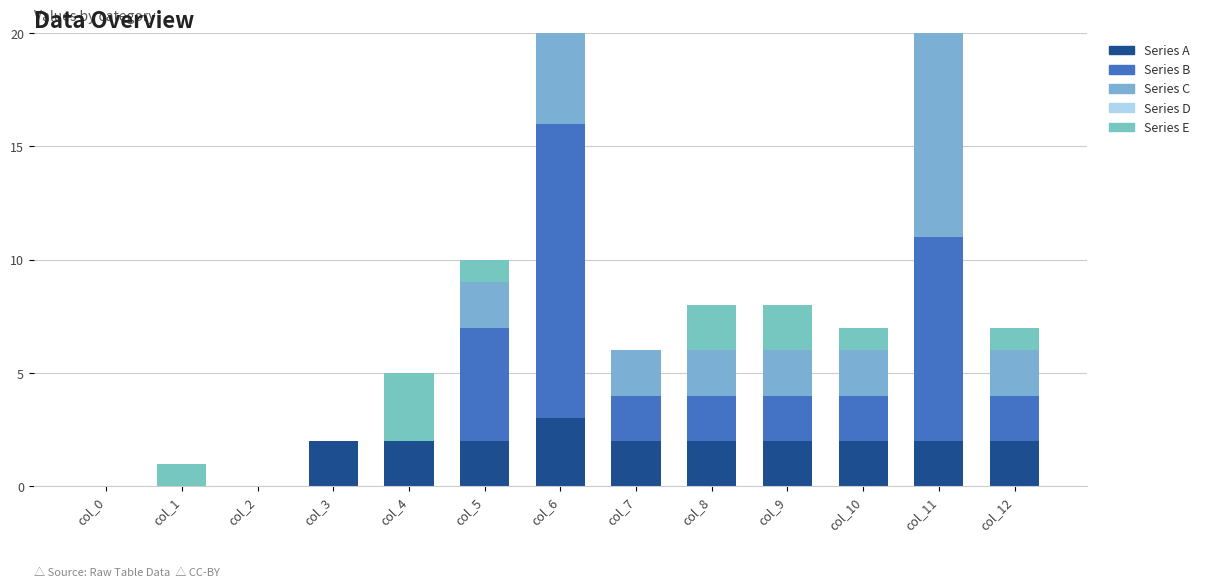

Rank the series by their maximum value, from highest to lowest.

Series B, Series C, Series A, Series E, Series D